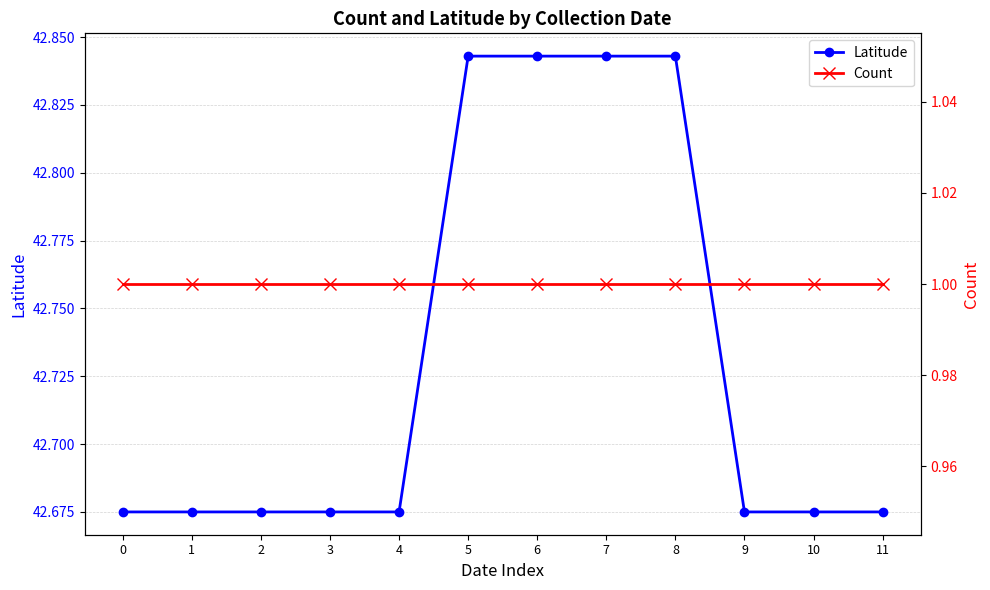

List the series in order of their overall mean, lowest first.

Count, Latitude